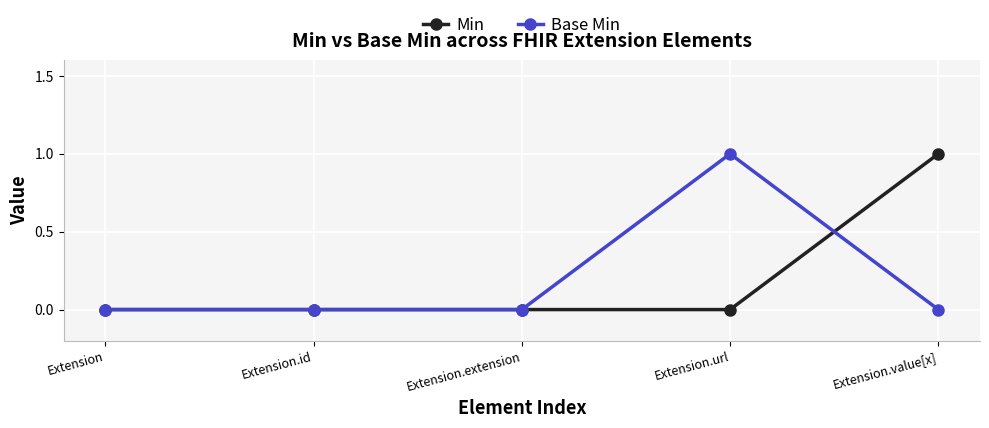

What position from the right is Extension.value[x]?

1